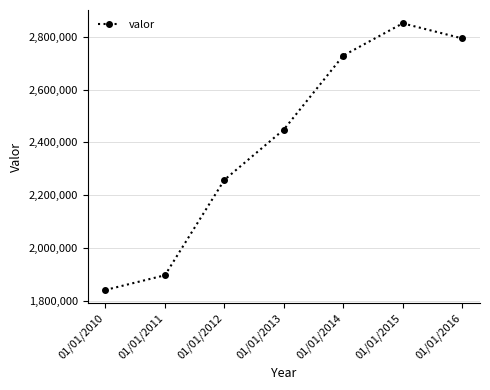

Reading left to right, what are all the values shown in this chart?

01/01/2010=1840372	01/01/2011=1896109	01/01/2012=2257751	01/01/2013=2448575	01/01/2014=2729086	01/01/2015=2851402	01/01/2016=2794309